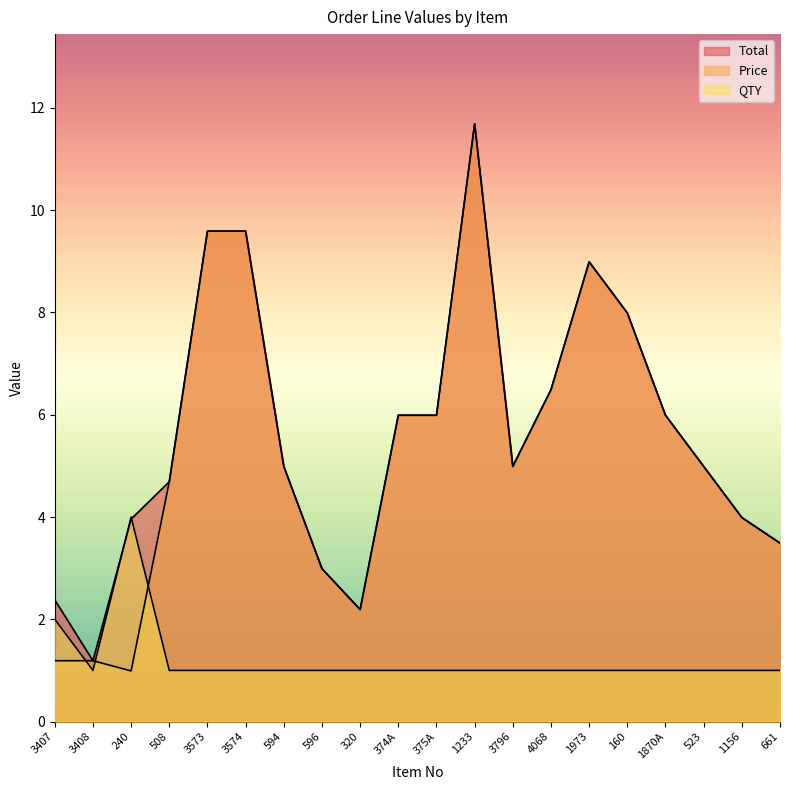

Count the number of data series in this chart.

3